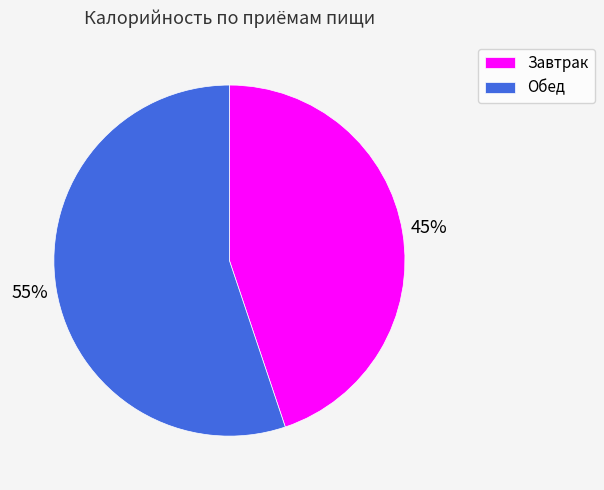

To the nearest percent, what is the combined percentage of Завтрак and Обед?

100%